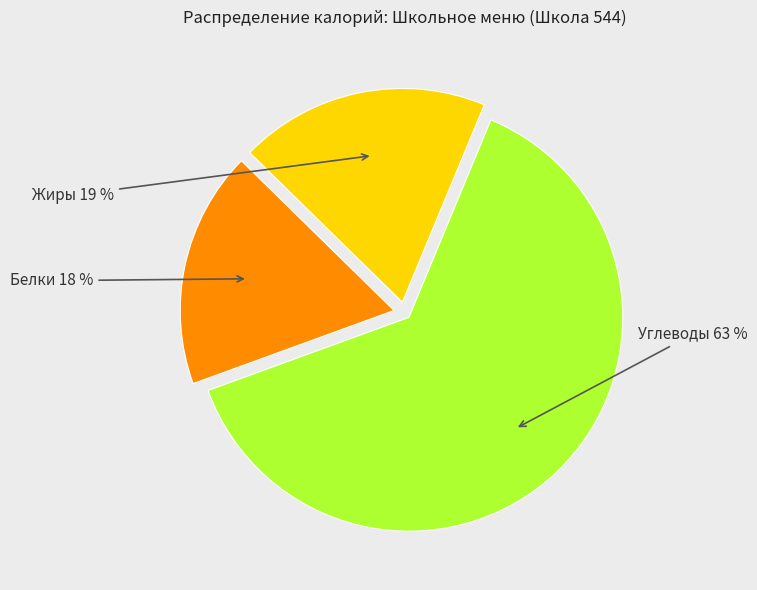

Does any single category account for the majority?

Yes